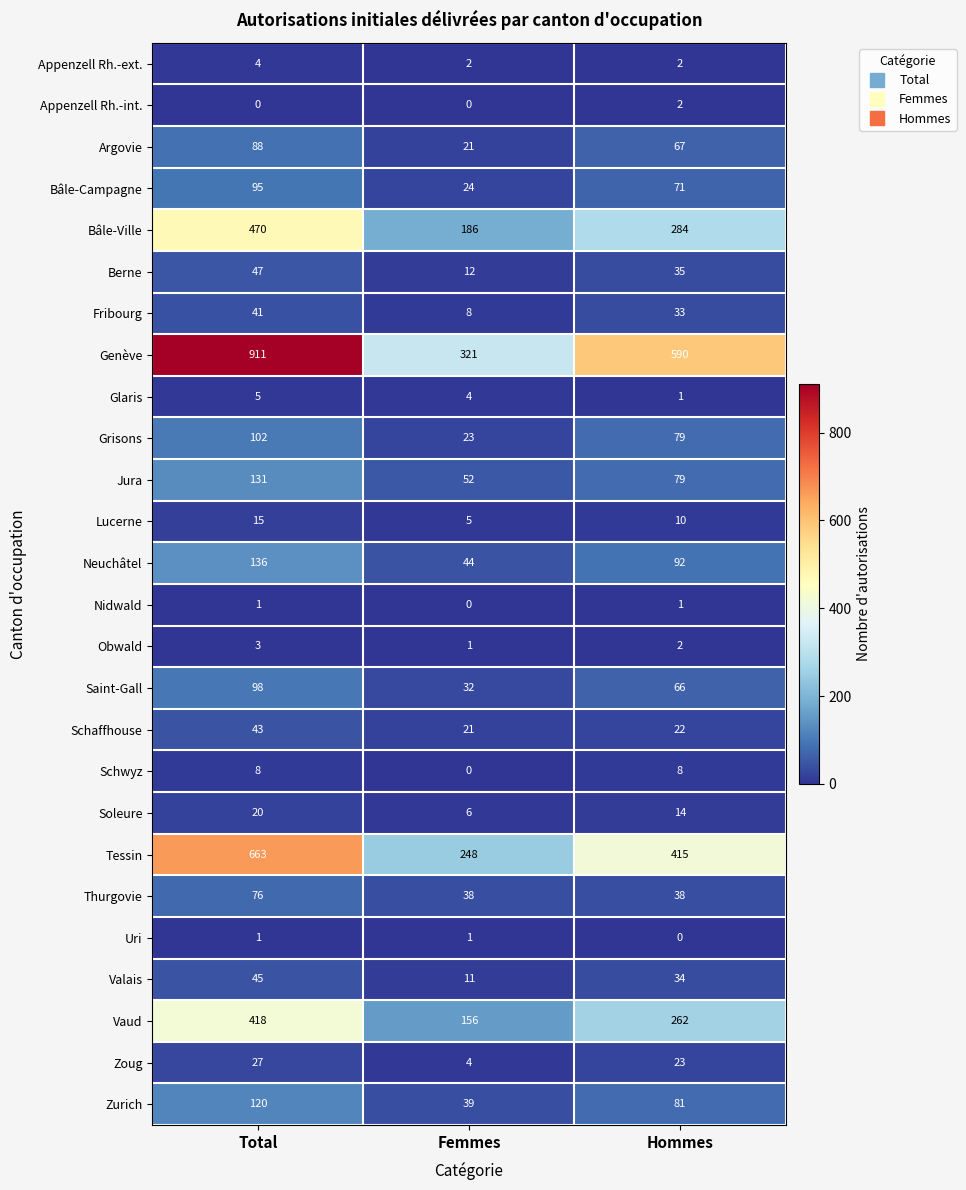

What is the difference between the Zoug values at Total and Femmes?

23